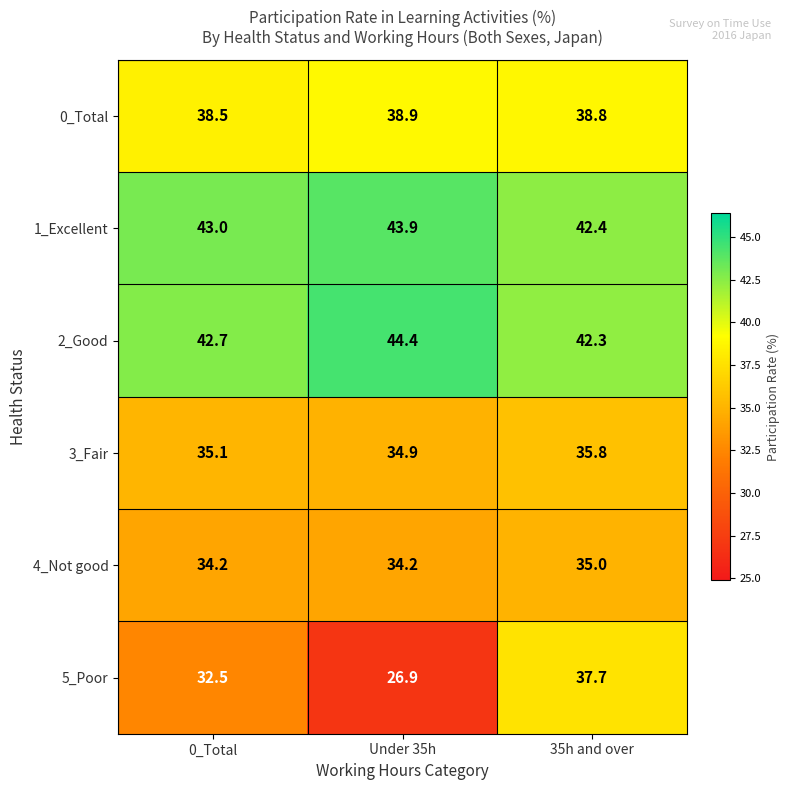

What is the difference between the highest and lowest values at Under 35h?

17.5